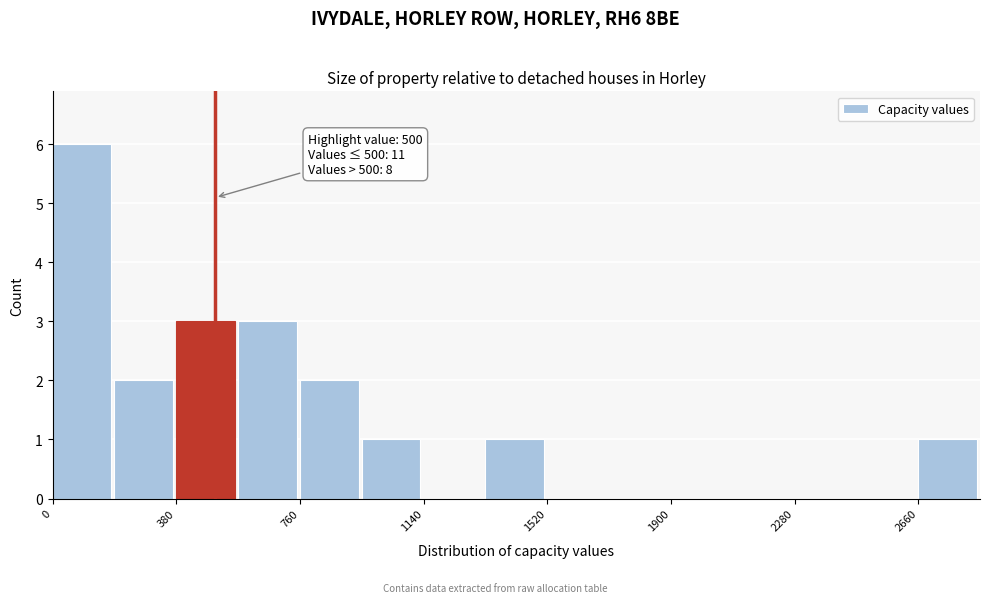

Around what value on the x-axis is the tallest bar? Give the approximate position of its centre, as read against the axis.

100